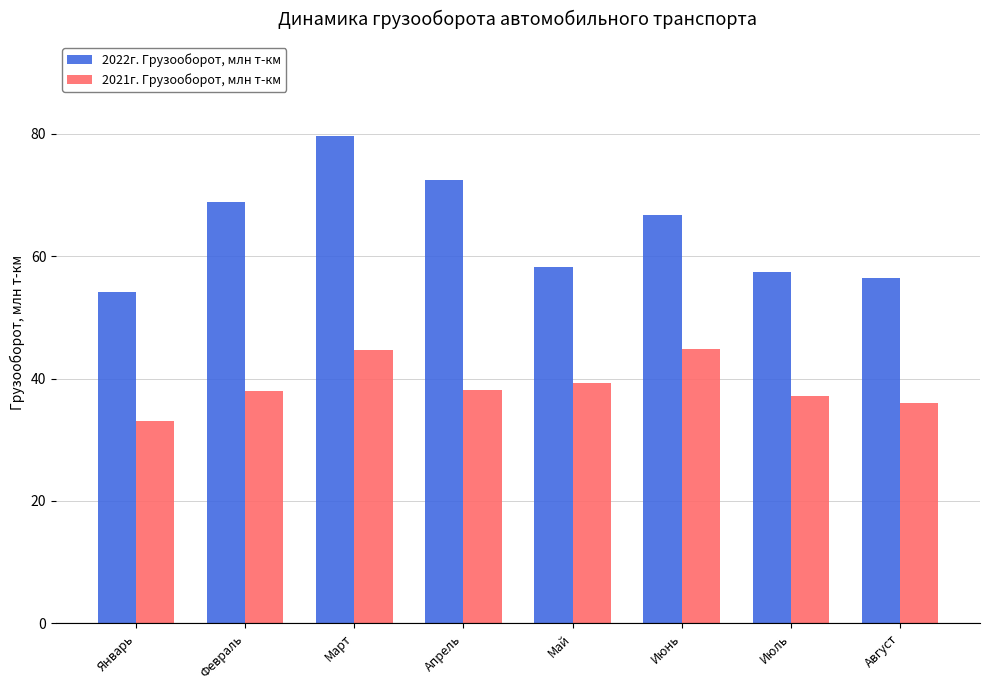

What is the difference between the maximum and minimum values in the 2022г. Грузооборот, млн т-км series?

25.6